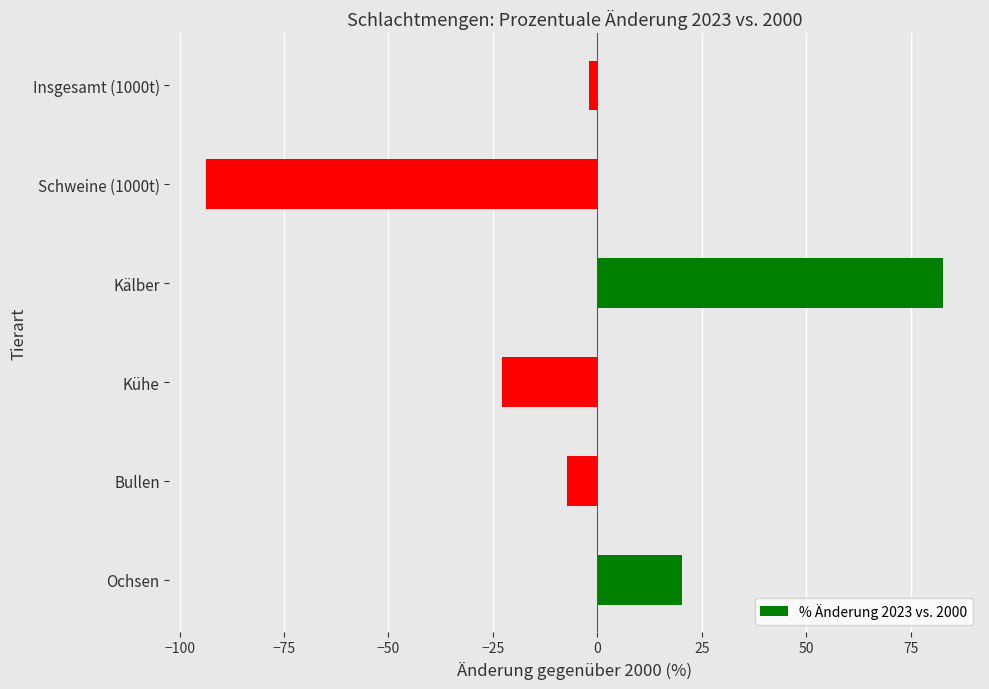

List the labels in order of value, largest first.

Kälber, Ochsen, Insgesamt (1000t), Bullen, Kühe, Schweine (1000t)